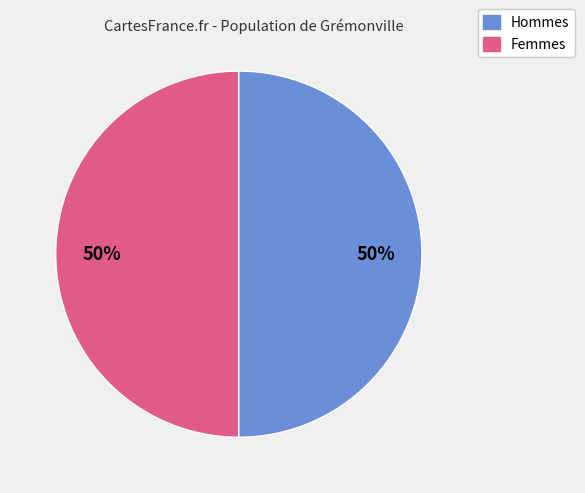

To the nearest percent, what is the average slice percentage?

50%